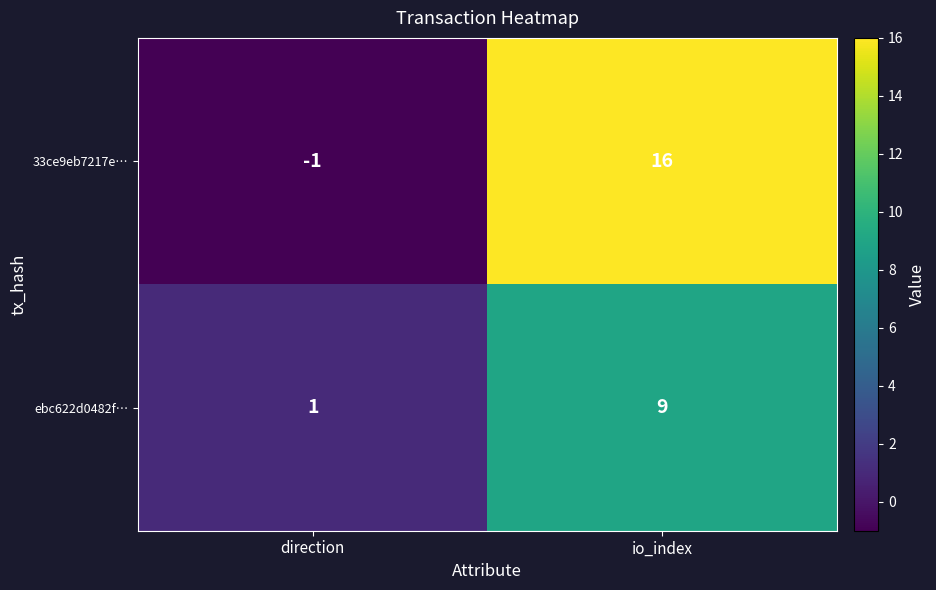

At which category is the sum across all series the highest?

io_index